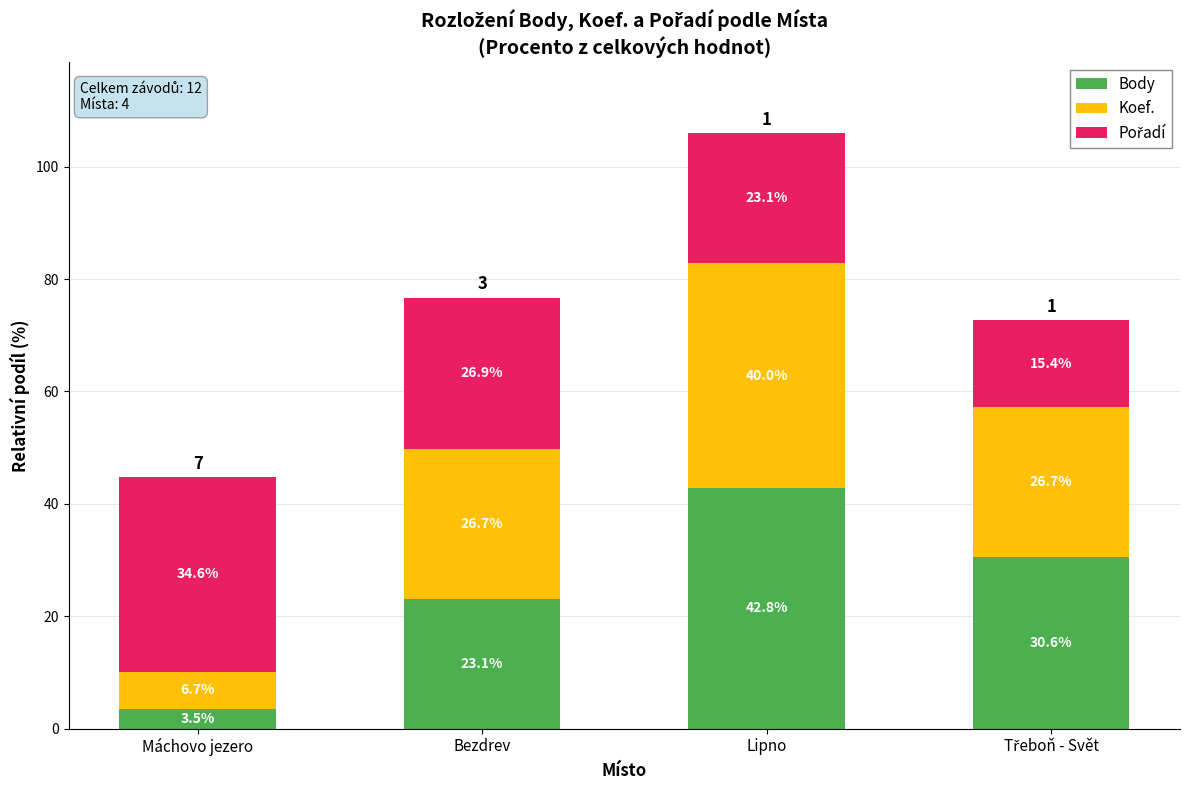

Reading left to right, list the values for the Body series.

3.5	23.1	42.8	30.6